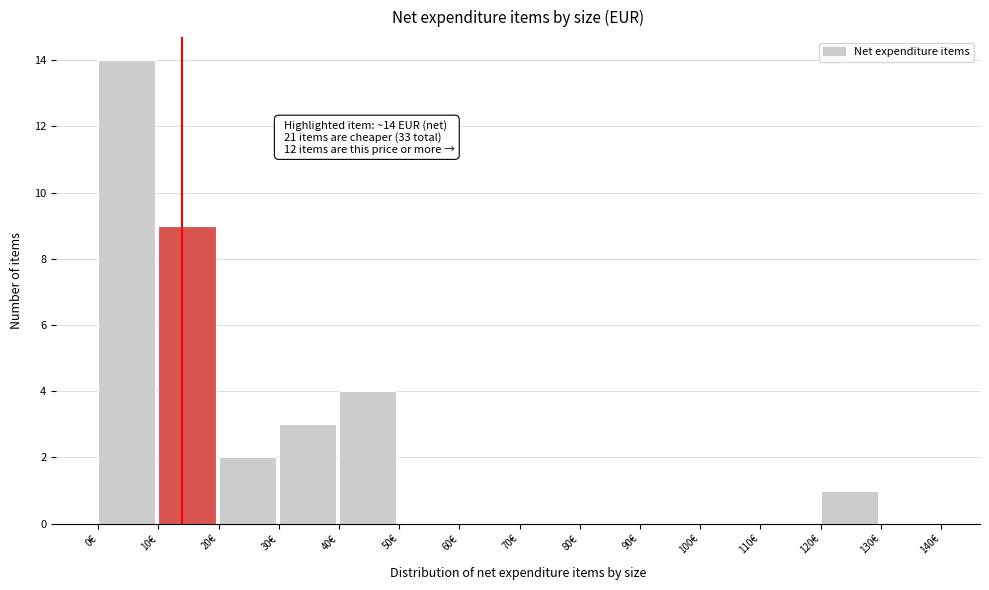

Over which range of the x-axis is the bar tallest?

0 to 10